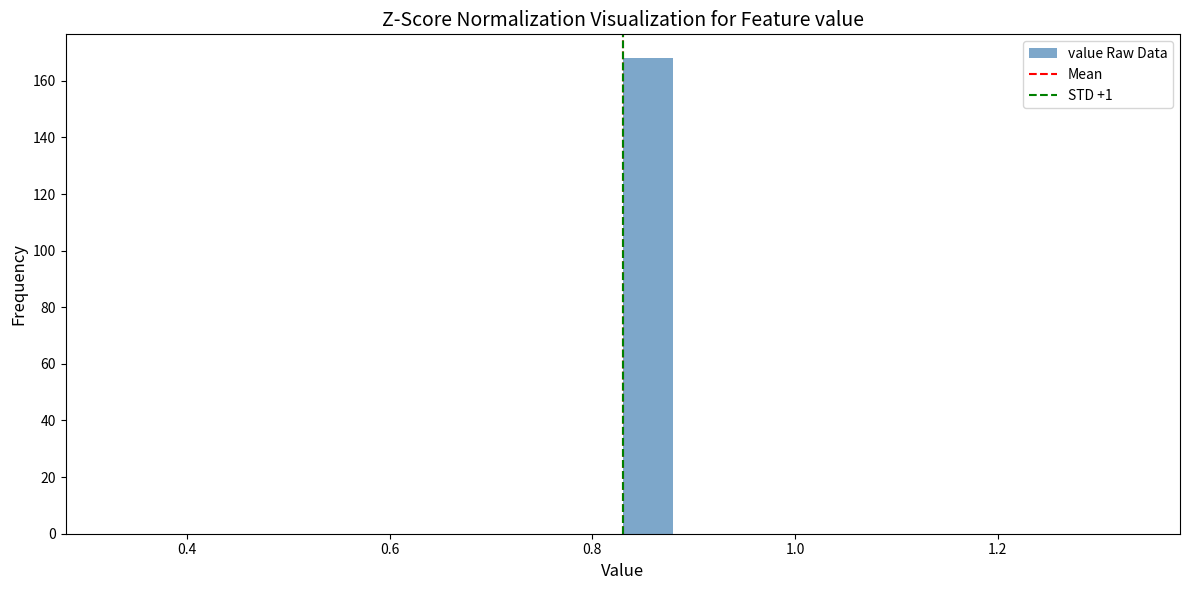

Around what value on the x-axis is the tallest bar? Give the approximate position of its centre, as read against the axis.

0.86